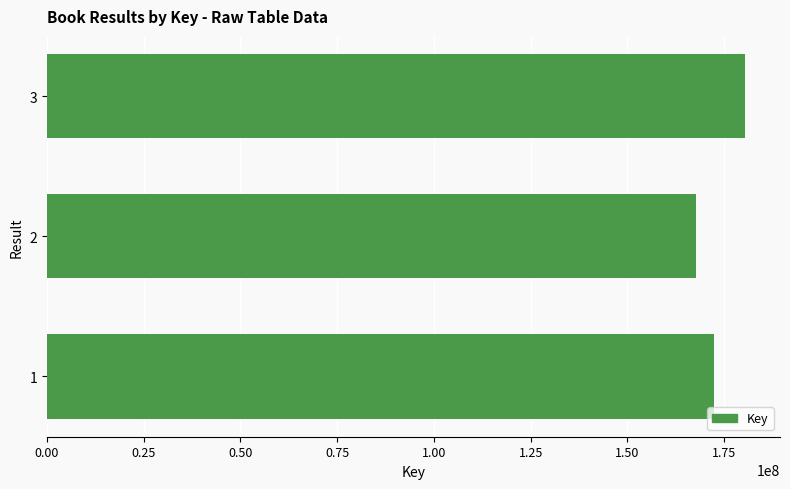

How many data points does each series have?

3